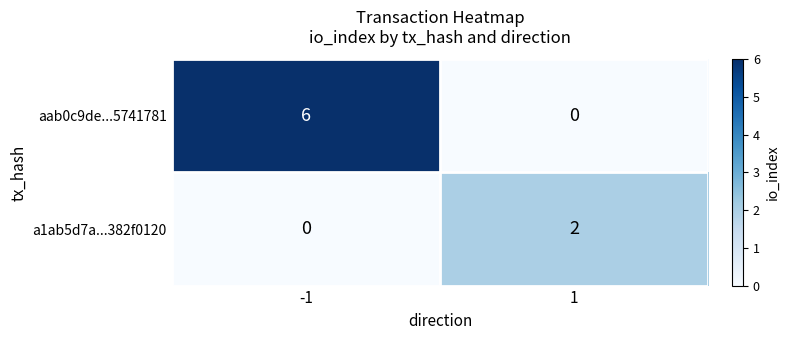

How many data points does each series have?

2